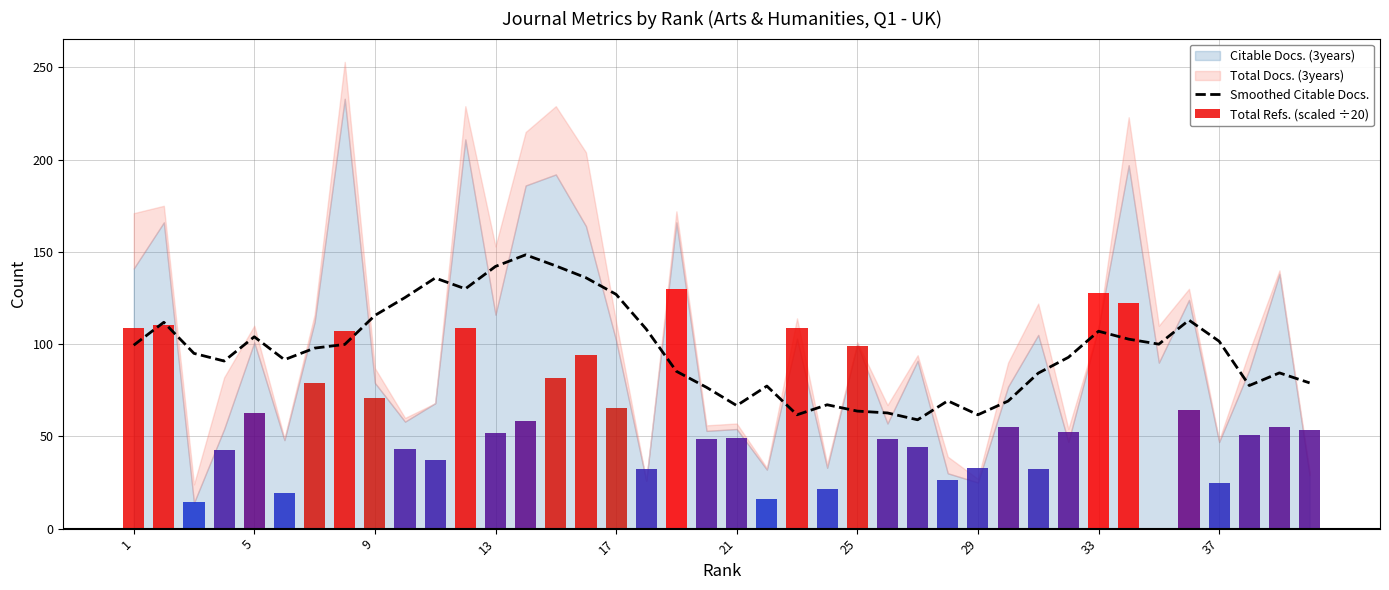

Is it true that Smoothed Citable Docs. equals 212.8 at 13?

False